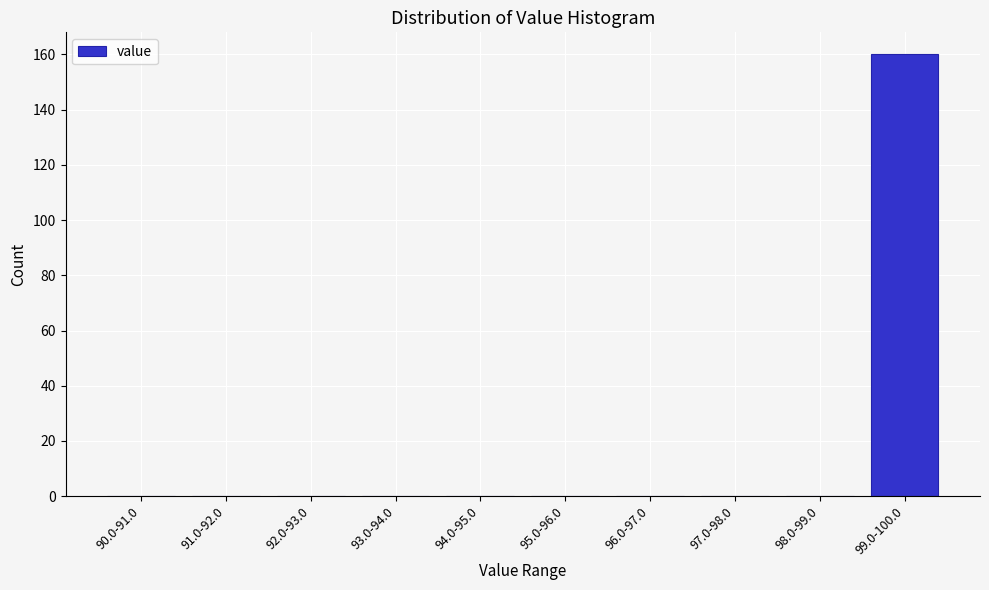

Reading right to left, list all the values displayed in this chart.

99.0-100.0=160	98.0-99.0=0	97.0-98.0=0	96.0-97.0=0	95.0-96.0=0	94.0-95.0=0	93.0-94.0=0	92.0-93.0=0	91.0-92.0=0	90.0-91.0=0